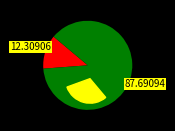

What is the largest slice in the pie chart?

Waterford